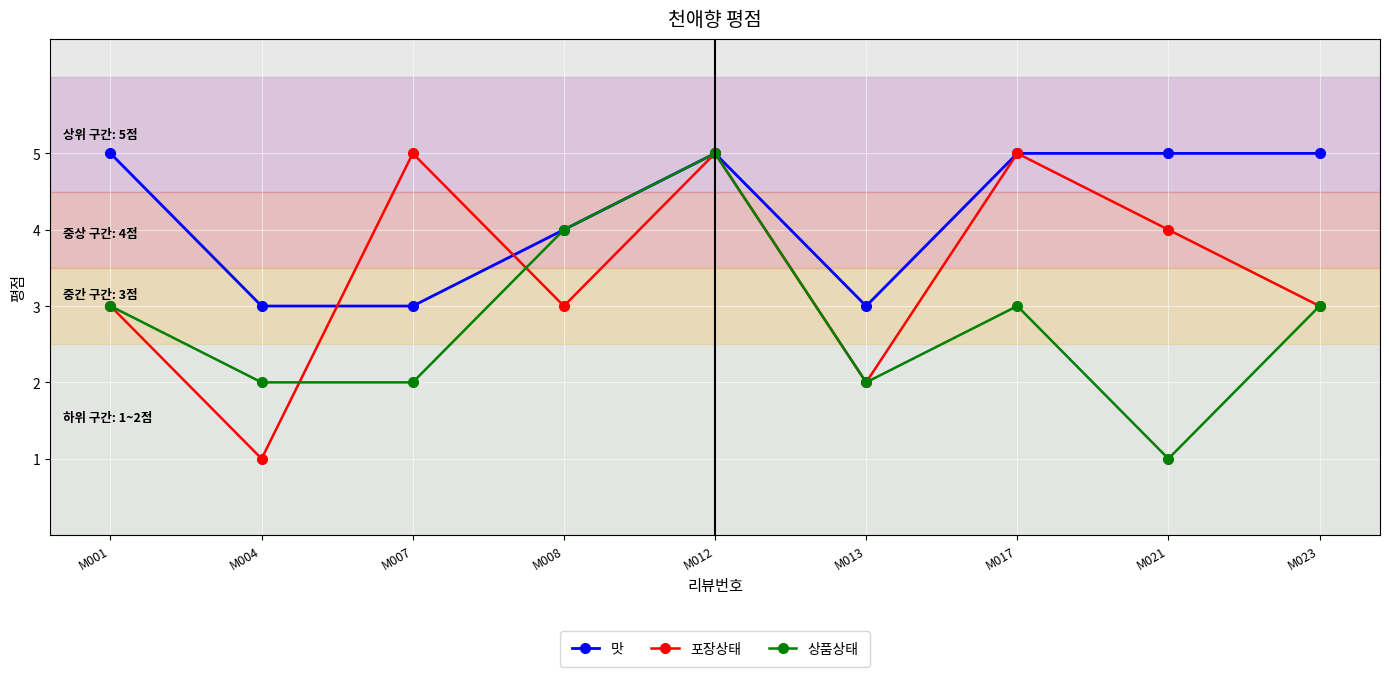

What is the sum of the 포장상태 values at M007 and M023?

8